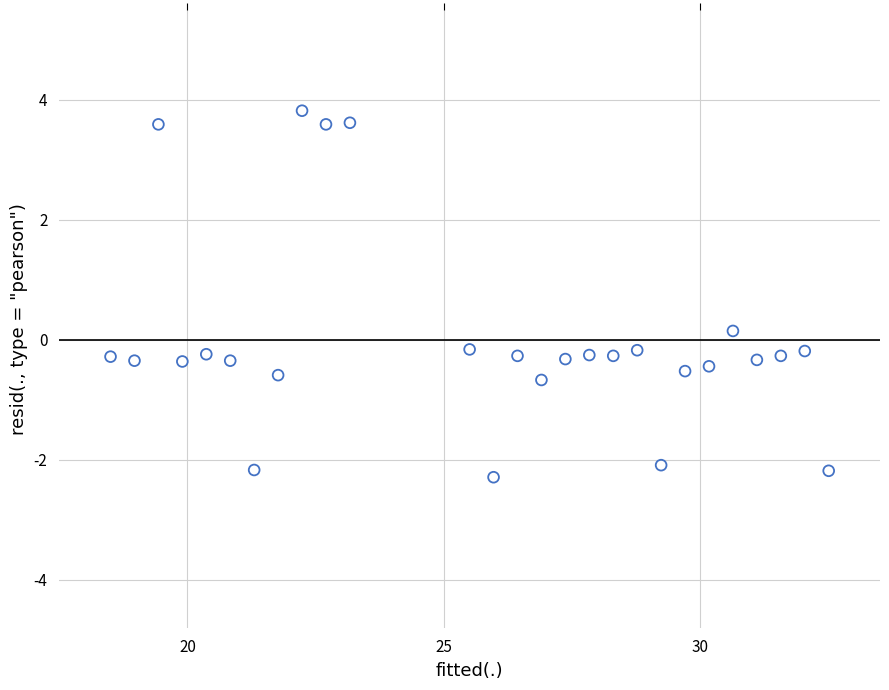

What is the range of X values (max minus min)?

14.0